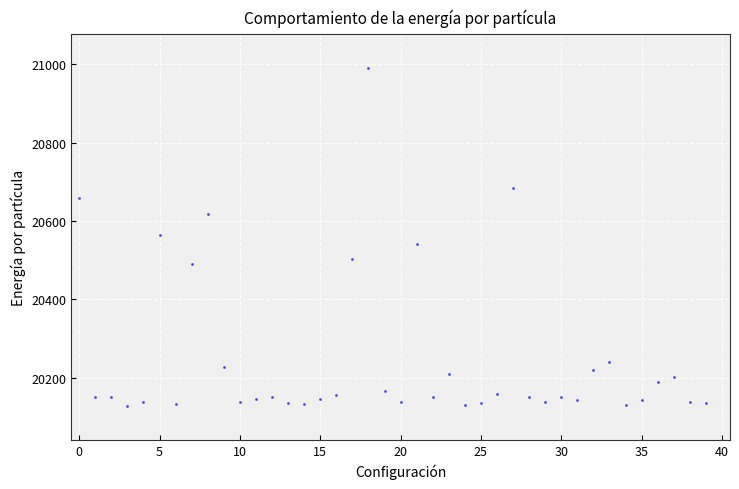

What is the range of Y values (max minus min)?

863